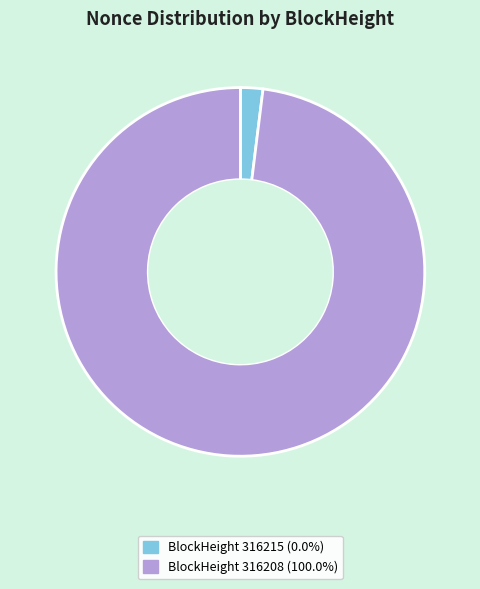

Does any single category account for the majority?

Yes